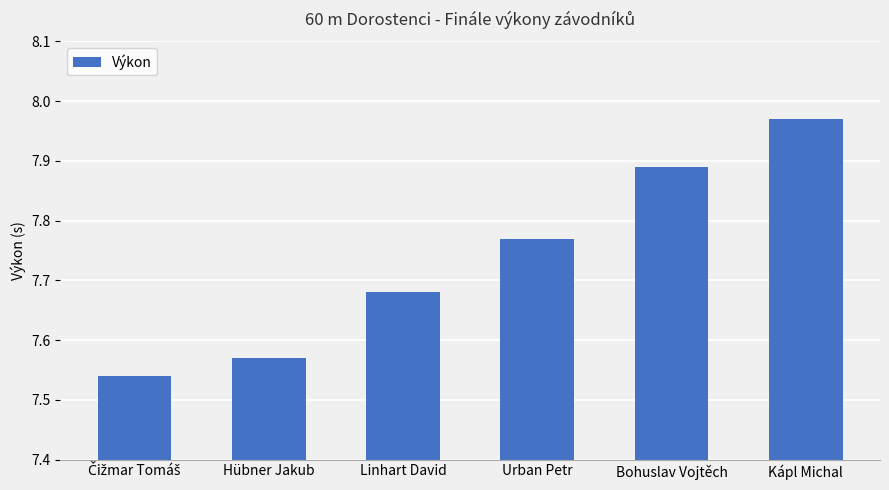

What is the difference between the maximum and minimum values?

0.4